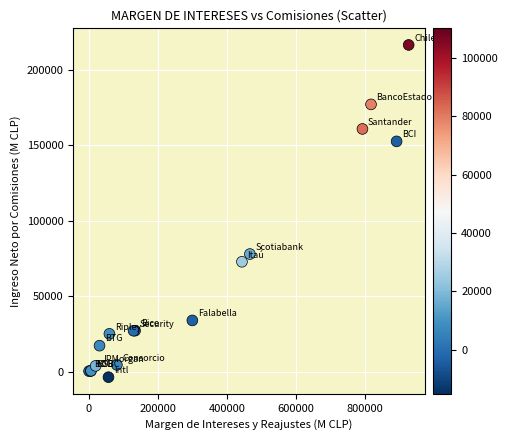

What Y value in the scatter plot is closest to 106510?

78038.5